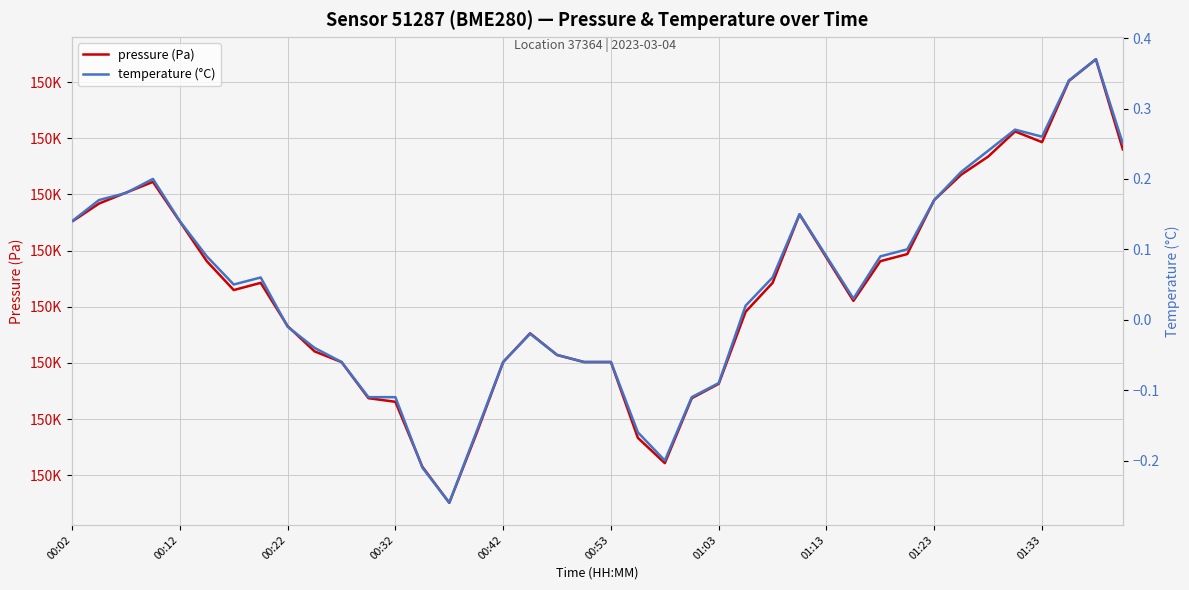

True or false: pressure (Pa) and temperature (°C) intersect in this chart.

False